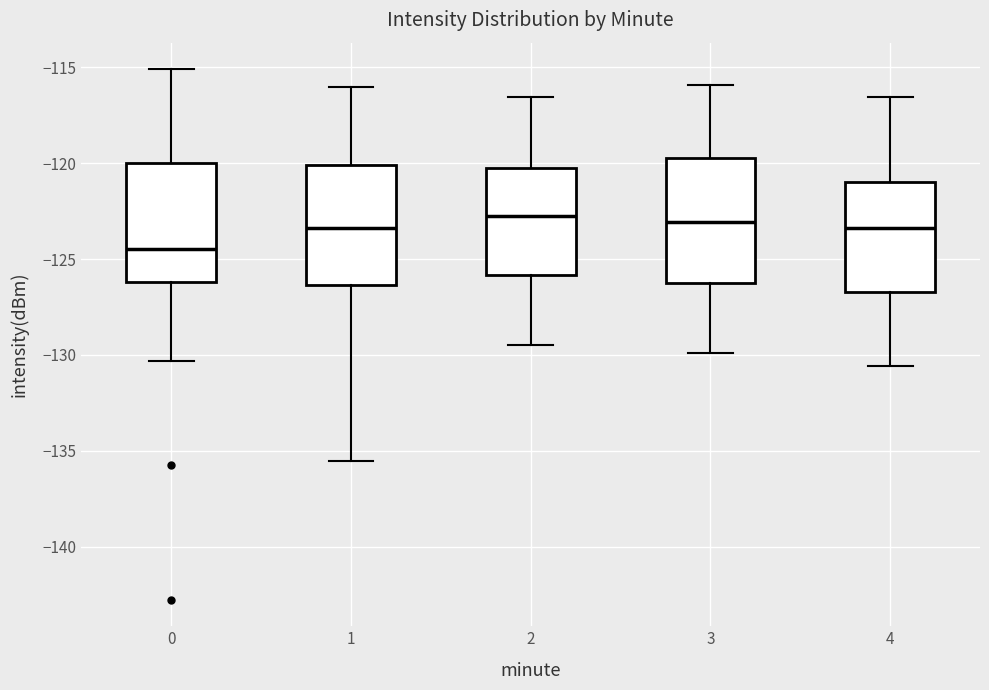

Reading left to right, transcribe this box plot: for each box, give where its median line is, the range the box spans, and where its two whiskers end, as read against the y-axis. The values are not printed on the chart, so give them approximately, as read against the axis.

0: median -124.5, box -126.0 to -120.0, whiskers -130.5 to -115.0
1: median -123.5, box -126.5 to -120.0, whiskers -135.5 to -116.0
2: median -122.5, box -126.0 to -120.0, whiskers -129.5 to -116.5
3: median -123.0, box -126.0 to -119.5, whiskers -130.0 to -116.0
4: median -123.5, box -126.5 to -121.0, whiskers -130.5 to -116.5